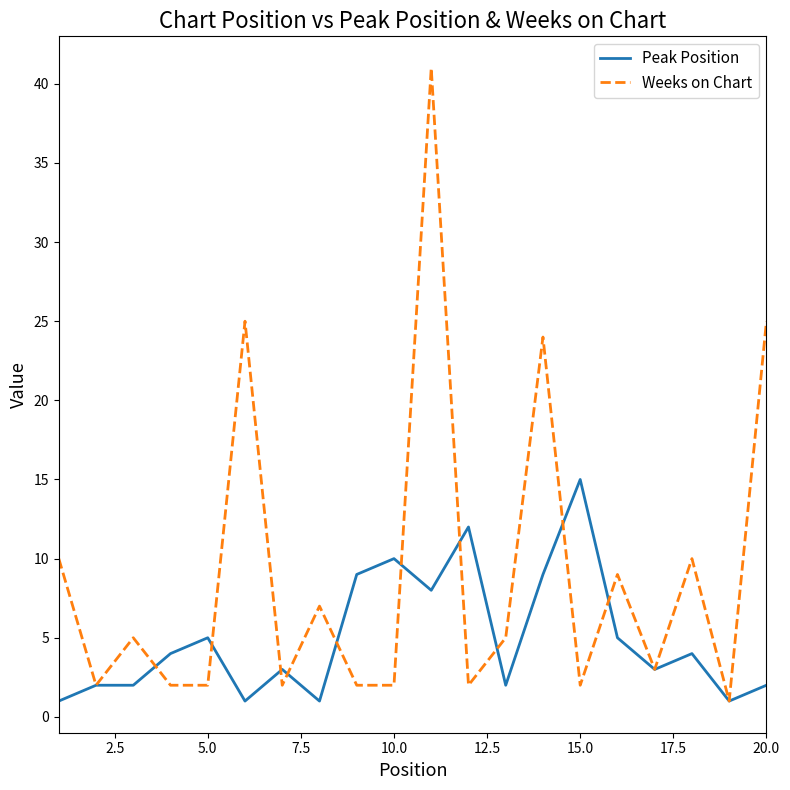

Which series has the widest spread of values?

Weeks on Chart